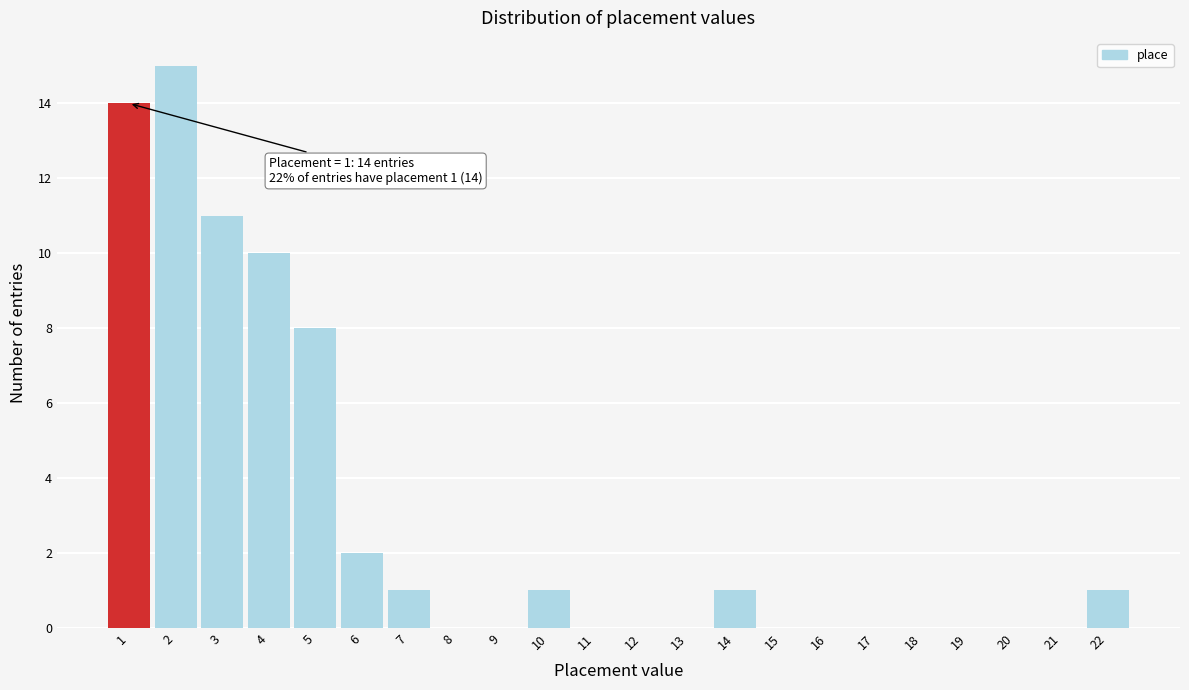

Over which range of the x-axis is the bar tallest?

1.5 to 2.5